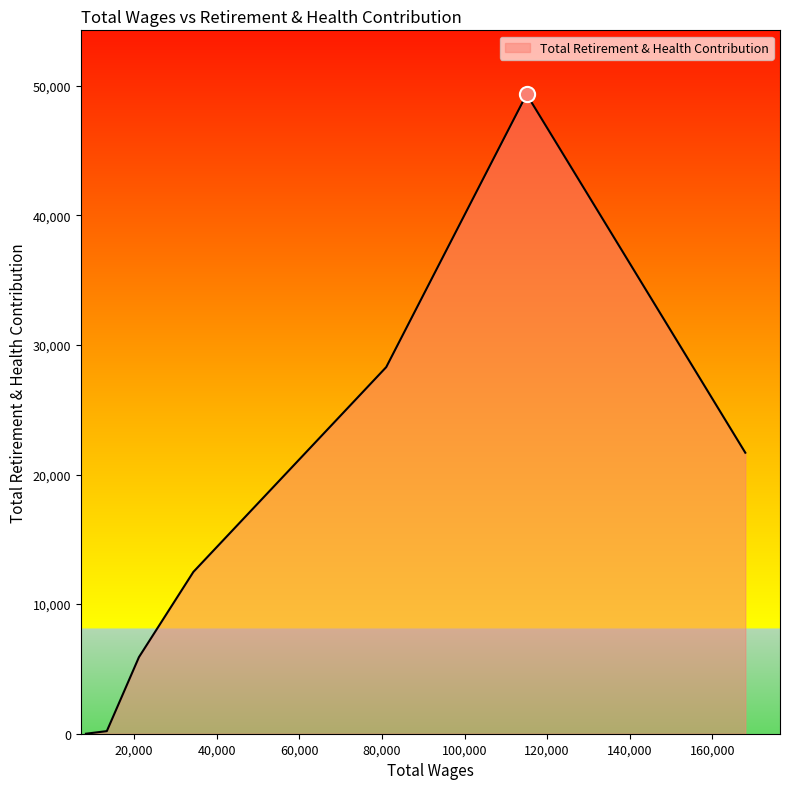

True or false: there are more than 2 points higher than both neighbors.

False